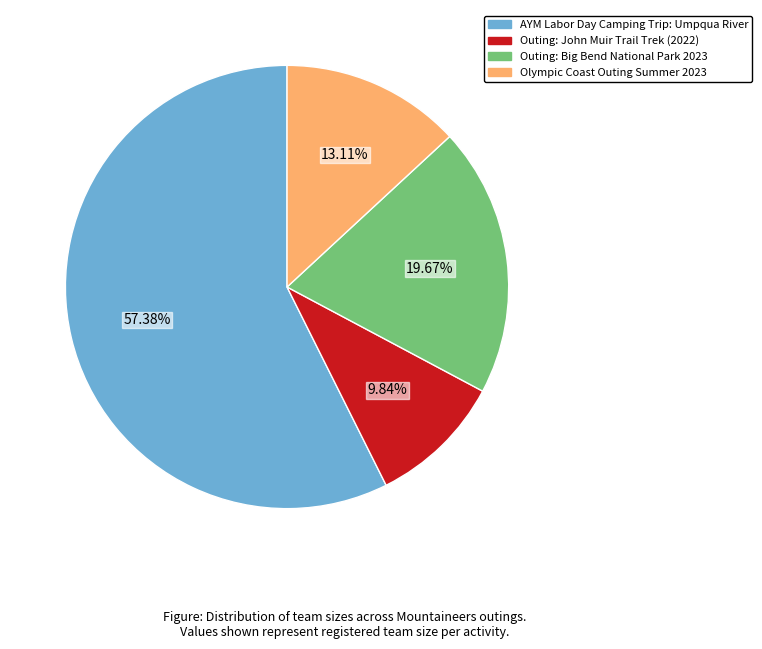

Which has a higher value, Outing: John Muir Trail Trek (2022) or Outing: Big Bend National Park 2023?

Outing: Big Bend National Park 2023